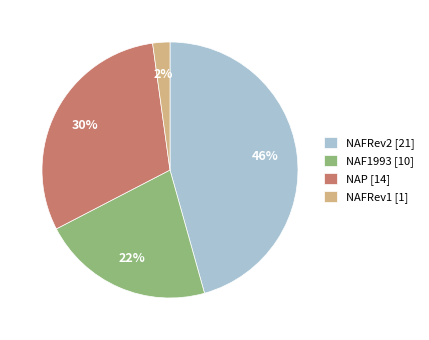

Do NAFRev1 [1] and NAFRev2 [21] together represent more than half of the pie?

No